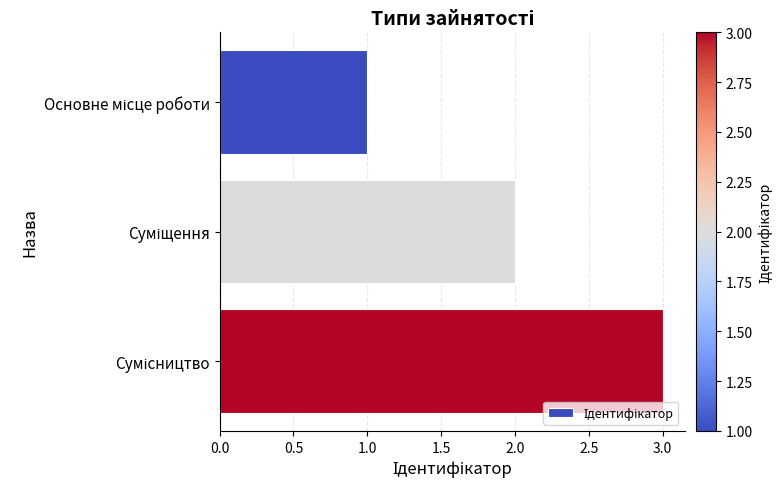

What is the sum of all values?

6